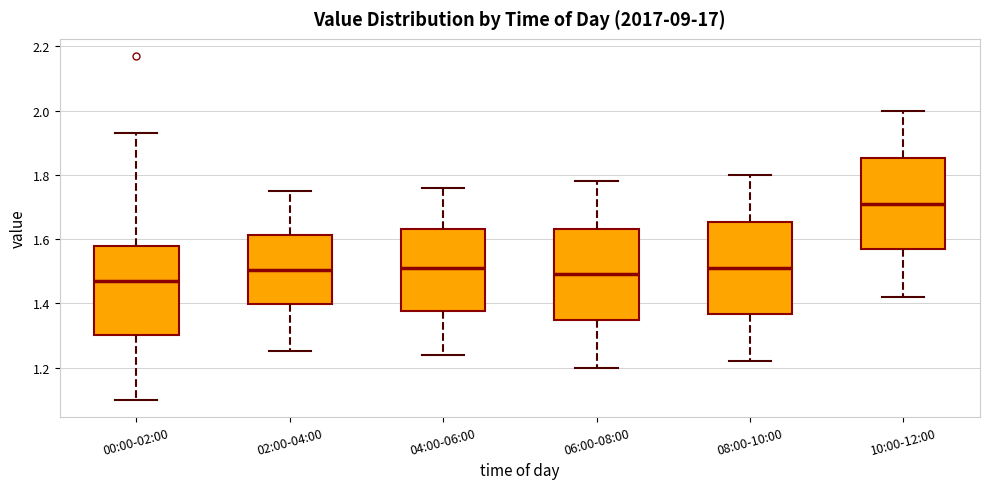

Where is the upper edge of the box for 00:00-02:00 on the y-axis? The values are not printed on the chart, so give them approximately, as read against the axis.

1.58